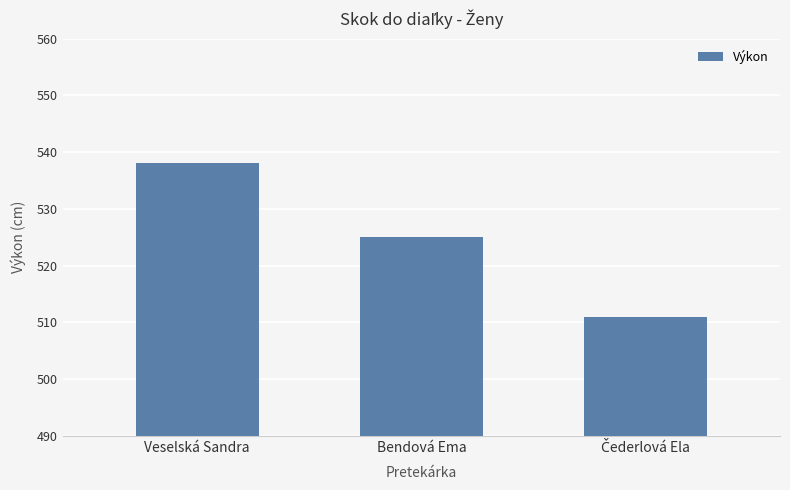

What is the smallest value displayed?

511